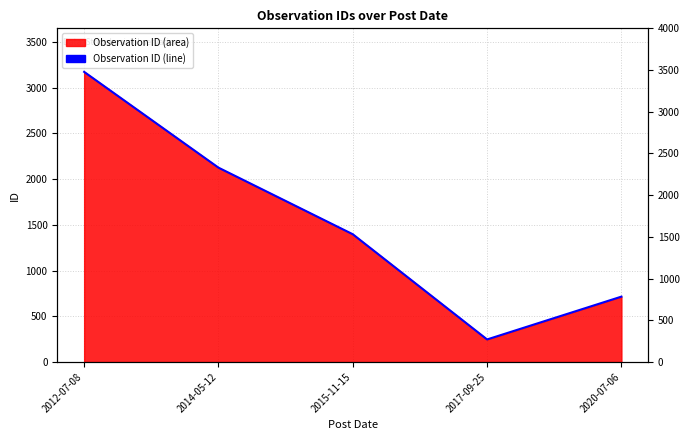

What is the sum of the values at 2014-05-12 and 2017-09-25?

2372